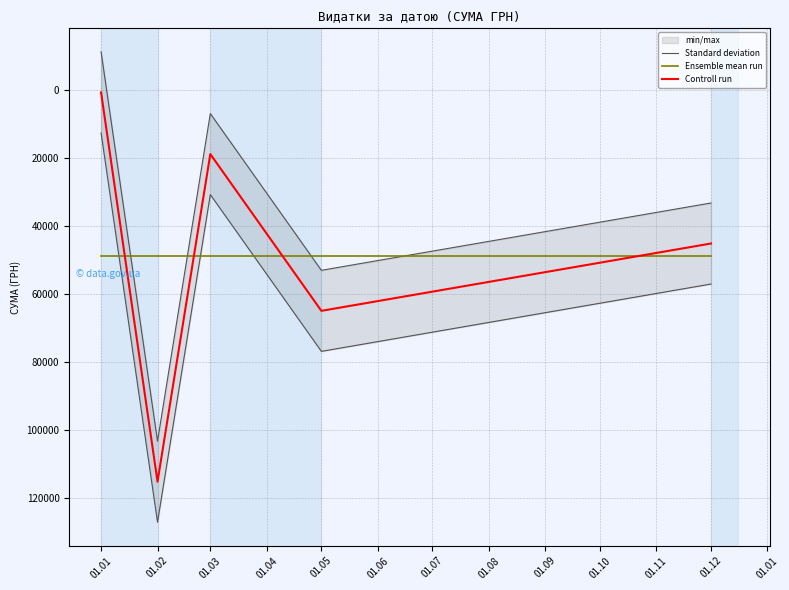

What is the greatest value displayed?

126979.2